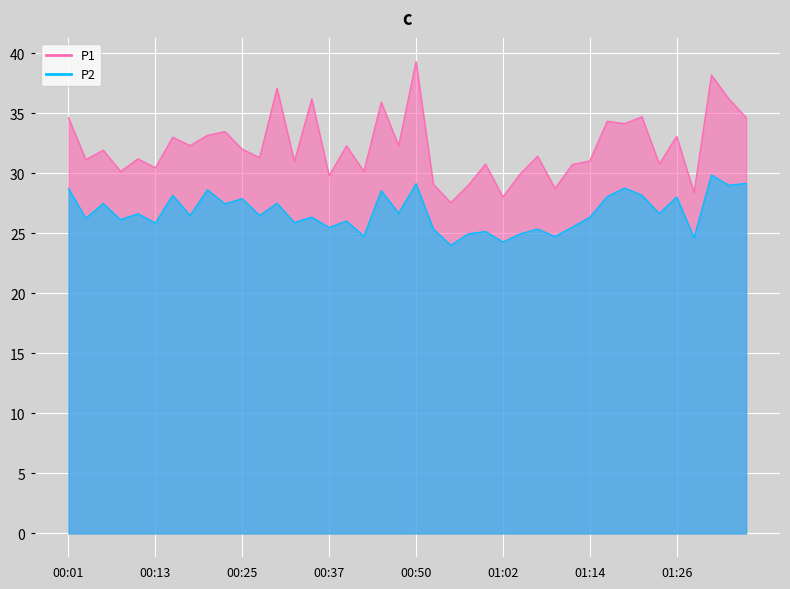

True or false: P1 and P2 intersect in this chart.

False